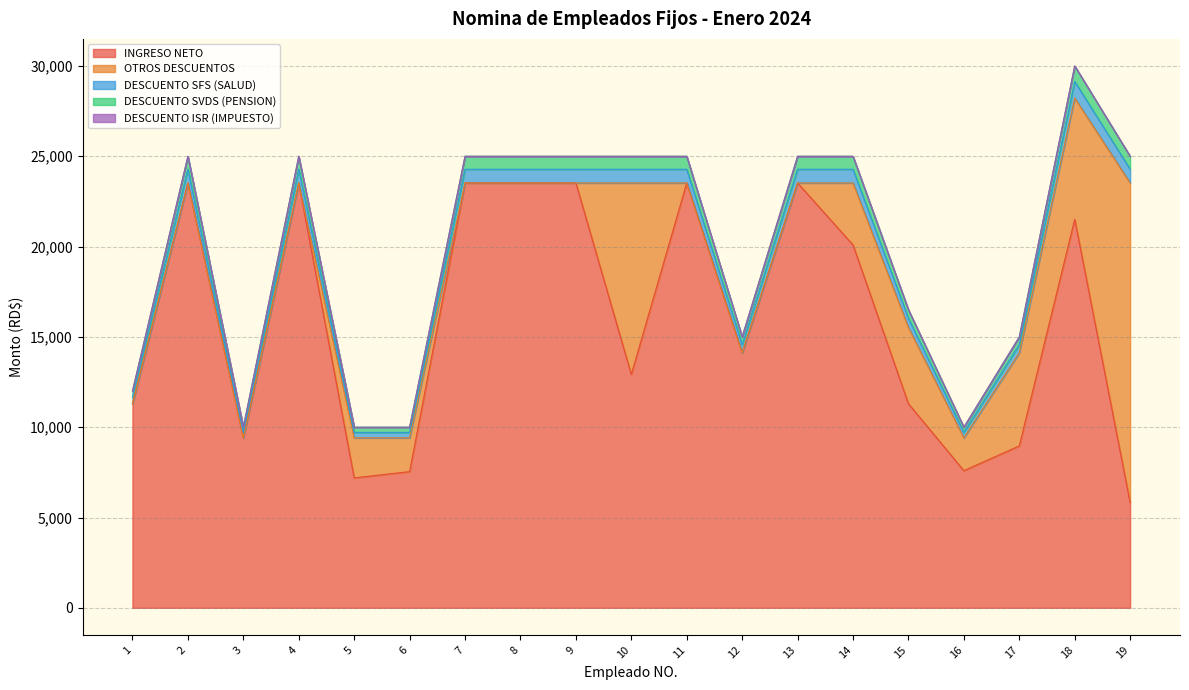

True or false: INGRESO NETO and DESCUENTO SFS (SALUD) intersect in this chart.

False